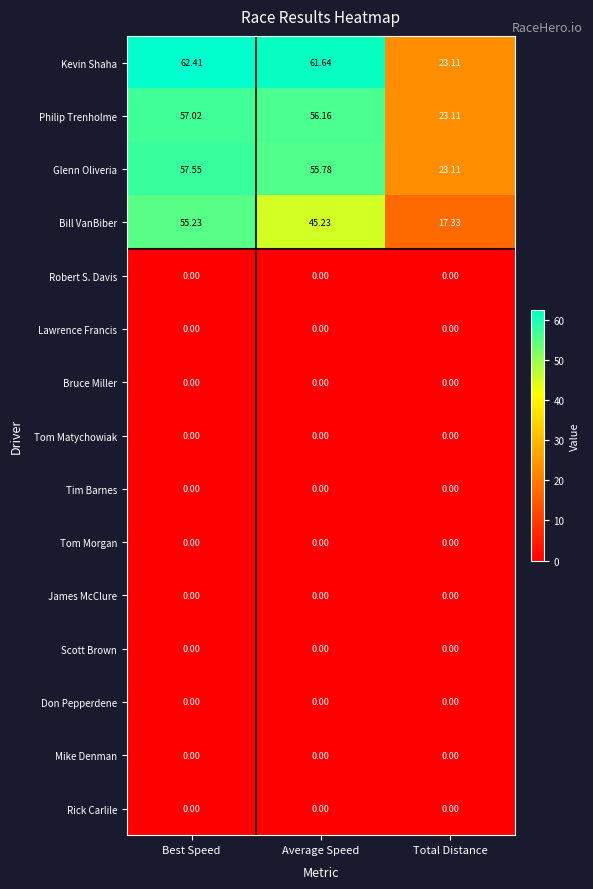

At which label is Kevin Shaha closest to 42?

Total Distance